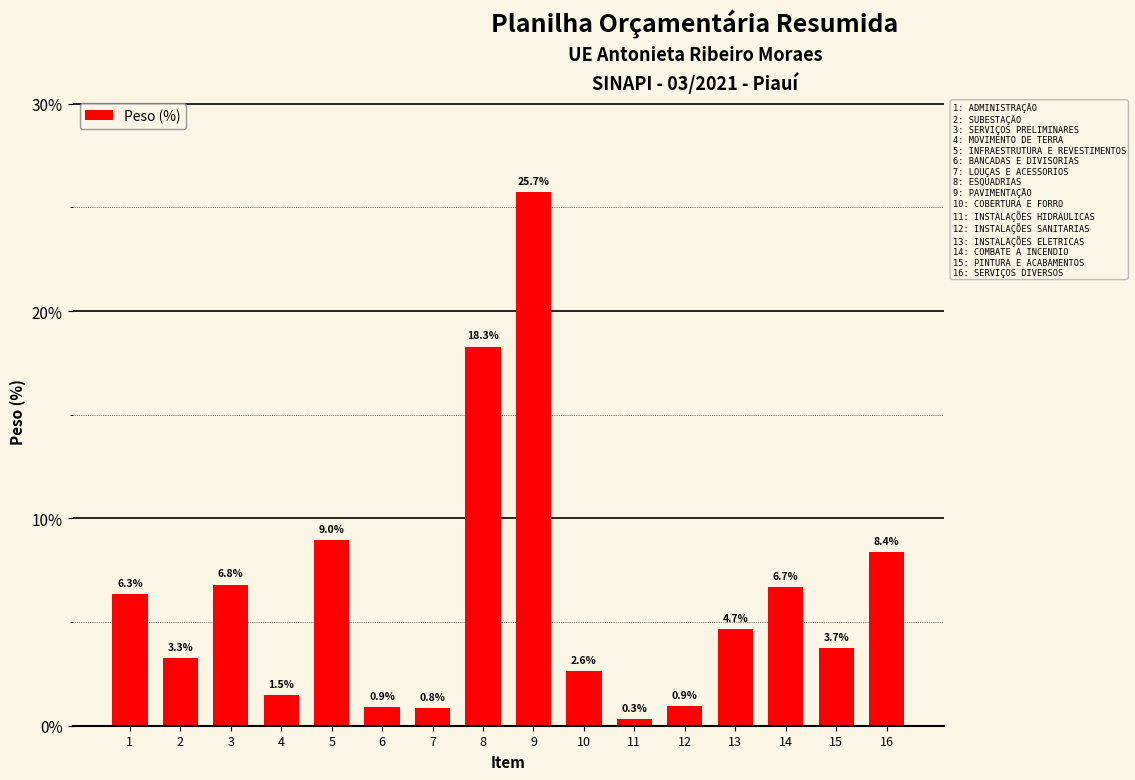

At which label is the value closest to 13?

5